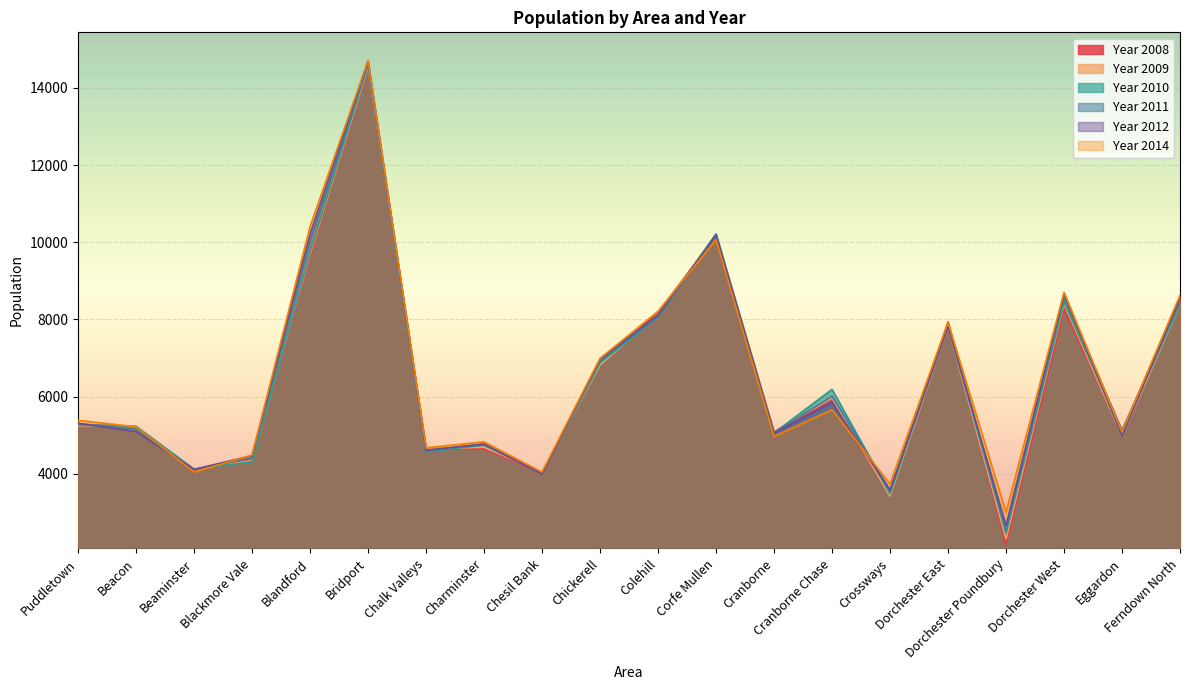

How many intersections are there between Year 2014 and Year 2012?

4